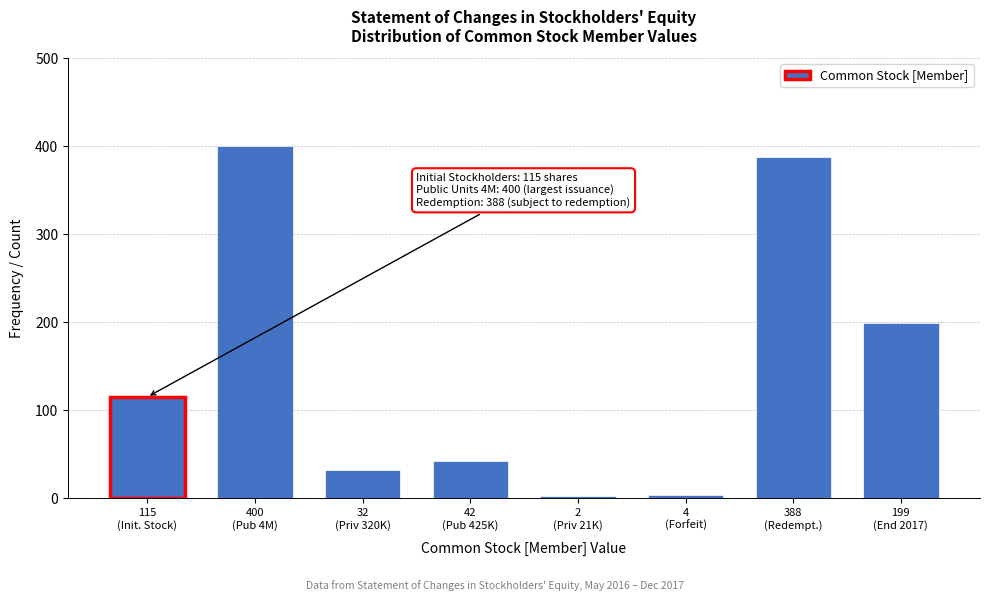

Reading left to right, extract all data points from this chart.

115	400	32	42	2	4	388	199